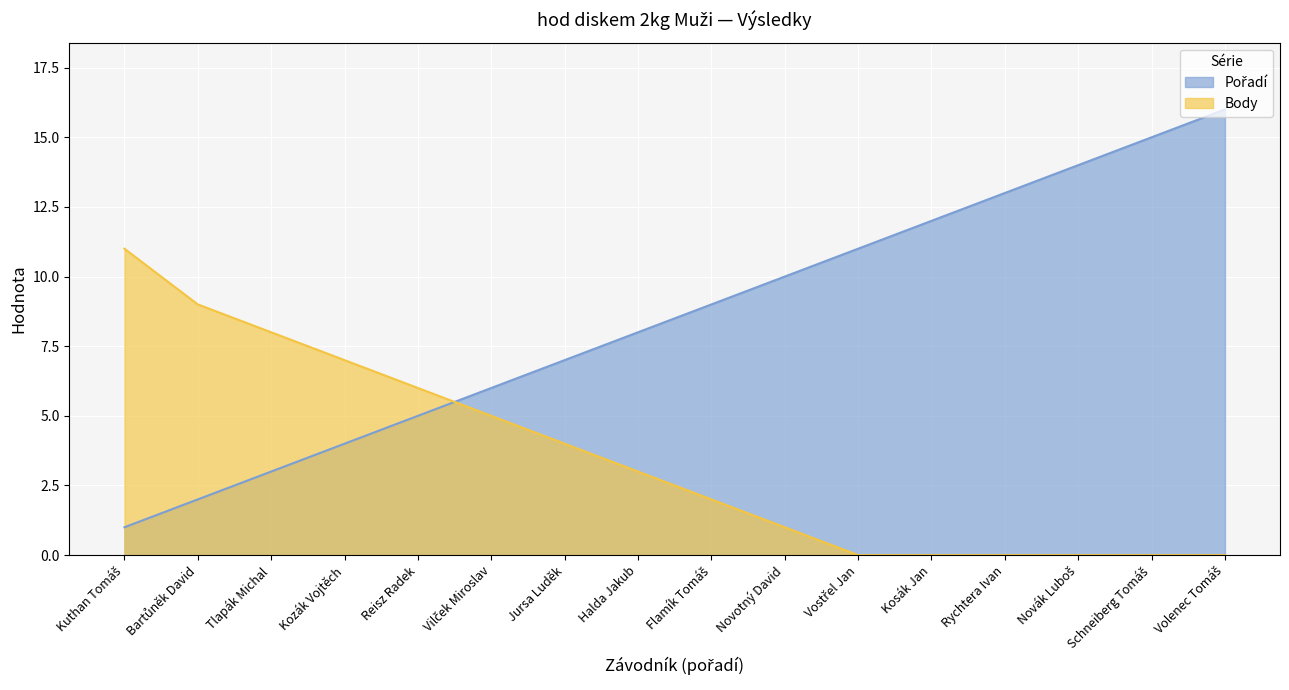

What is the maximum value for Body?

11